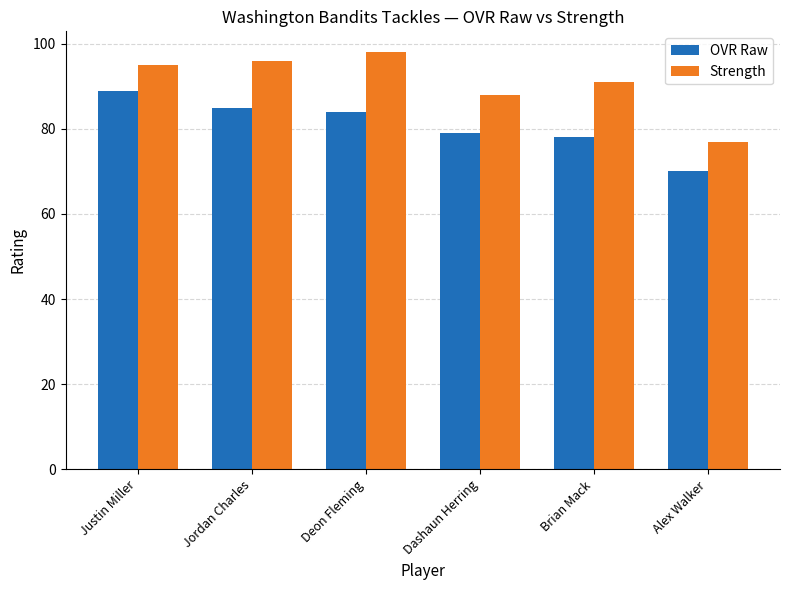

At how many categories does at least one series exceed 74?

6